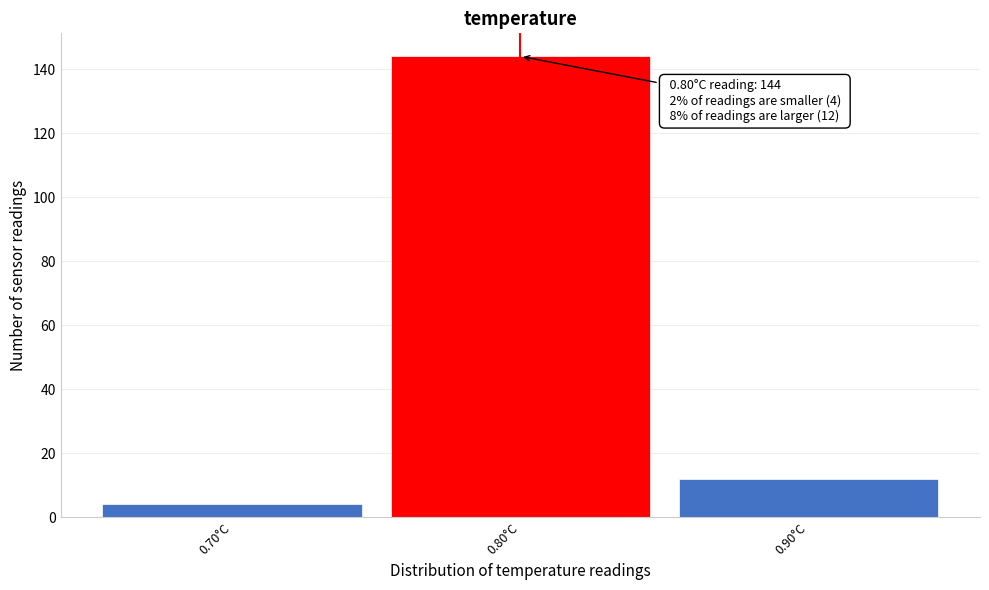

Over which range of the x-axis is the bar tallest?

0.75 to 0.85